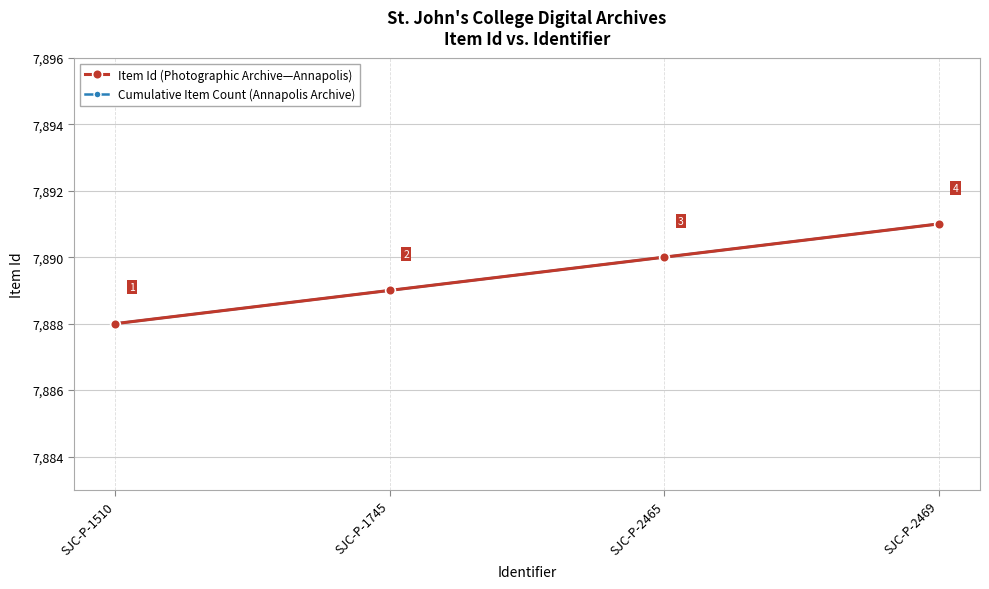

True or false: Item Id (Photographic Archive—Annapolis) has more than 0 interior local peaks.

False